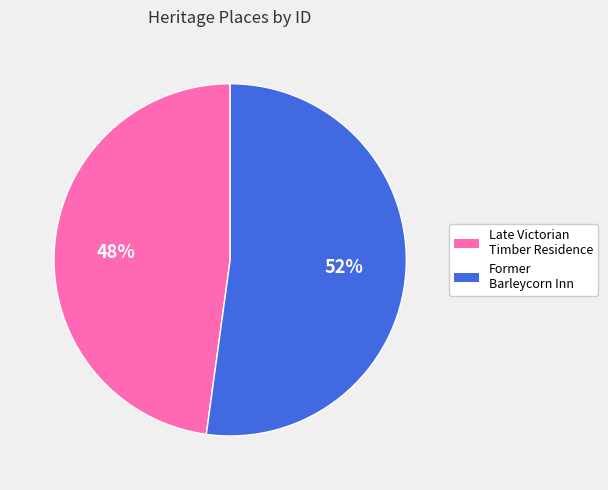

To the nearest percent, what is the average slice percentage?

50%